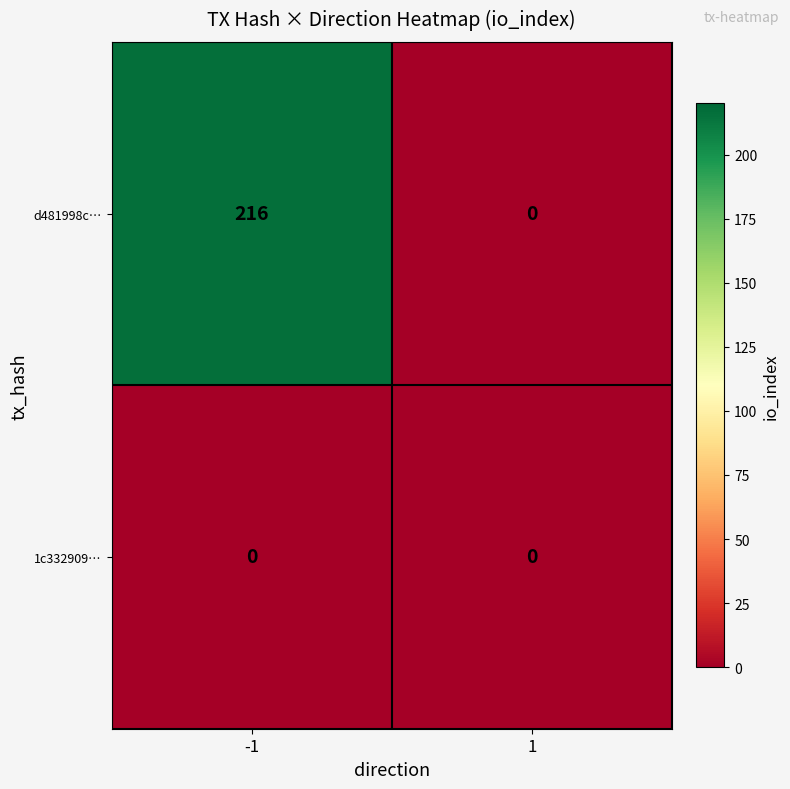

How many distinct data groups are displayed?

2